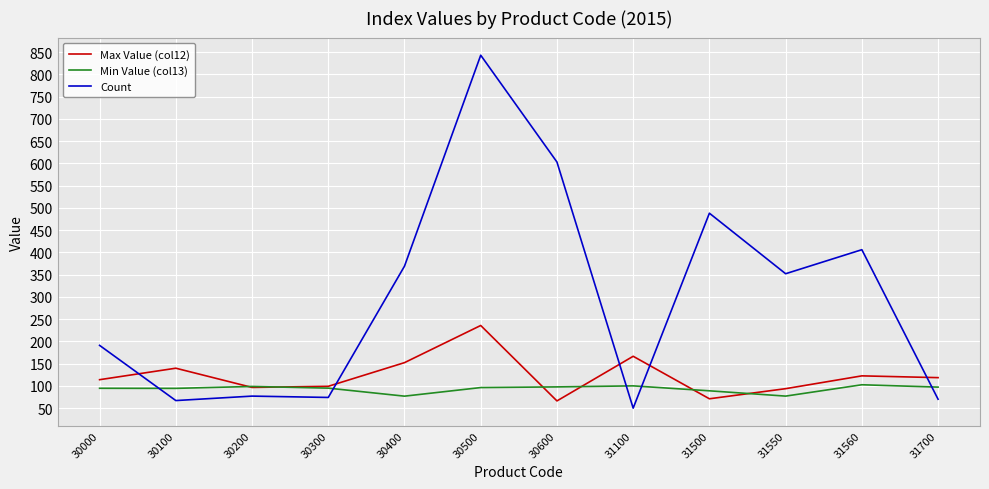

At which category is the sum across all series the highest?

30500